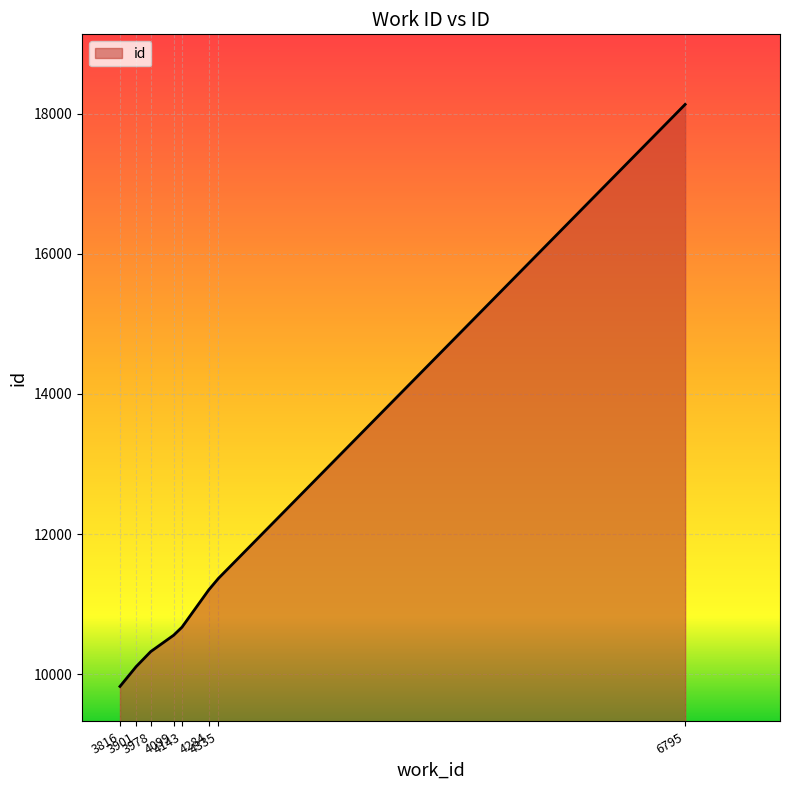

What is the change in value from 3816 to 3978?

+497